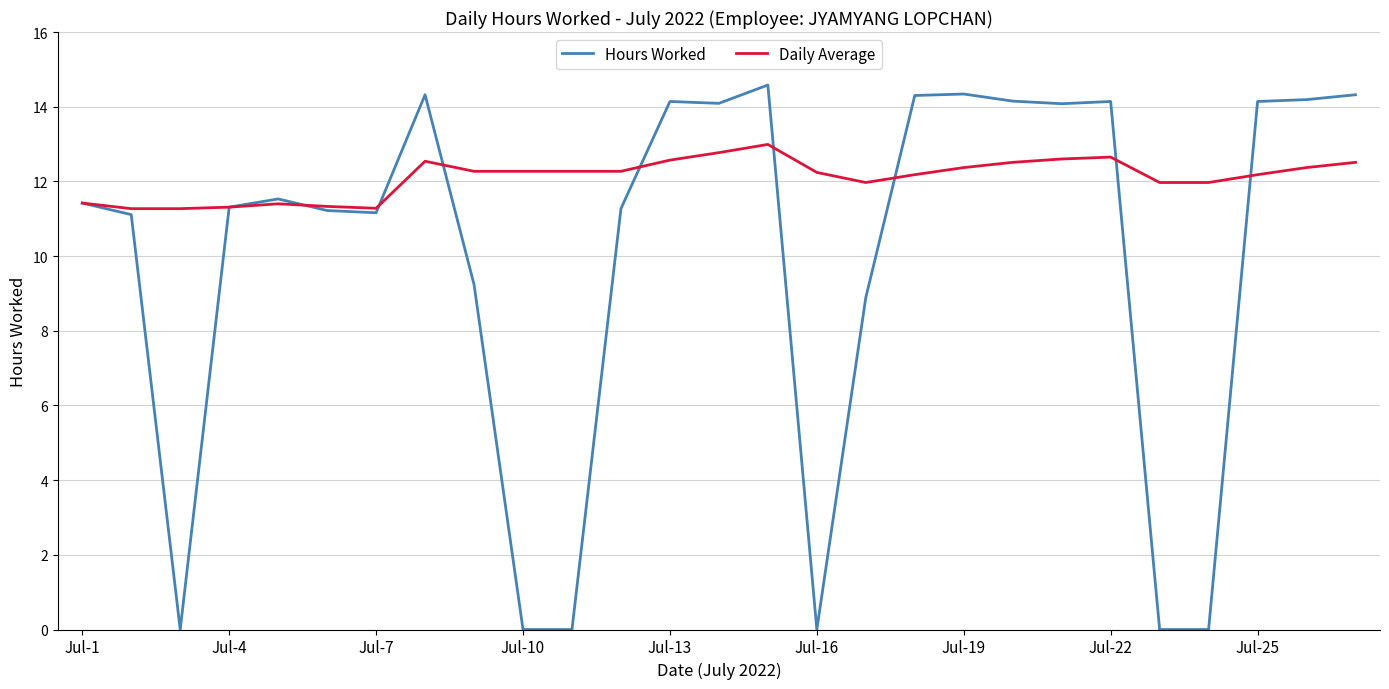

Does the chart display data point markers on the line(s)?

No